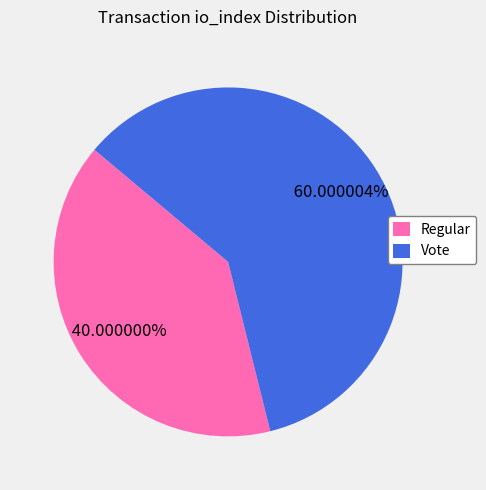

Which slice represents more than half of the pie?

Vote